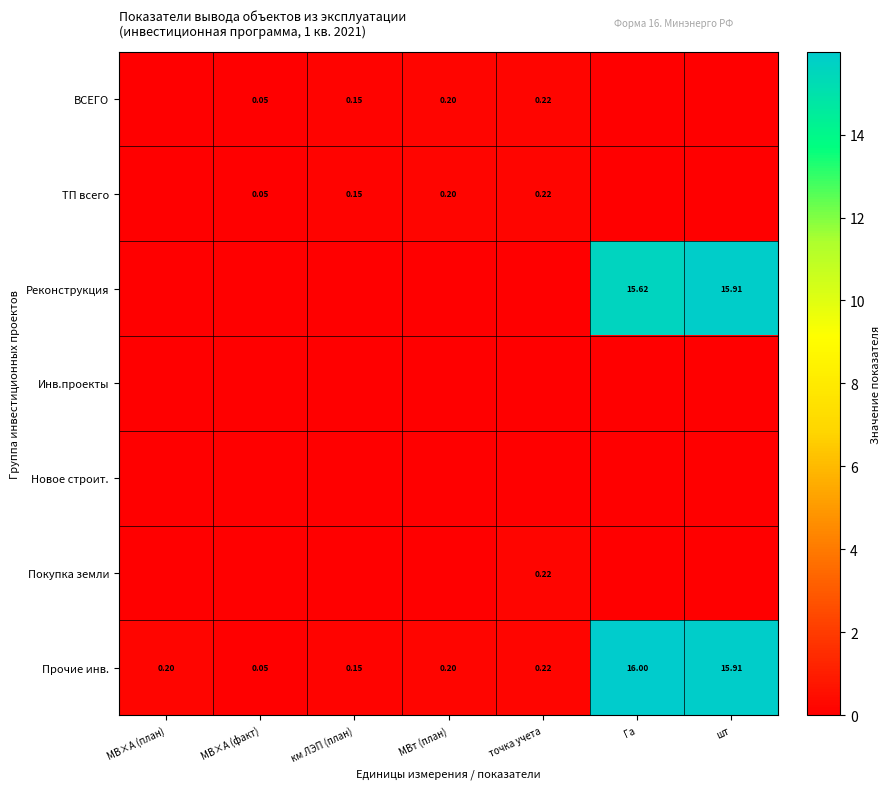

Is the value of Реконструкция at км ЛЭП (план) greater than the value of Новое строит. at км ЛЭП (план)?

No